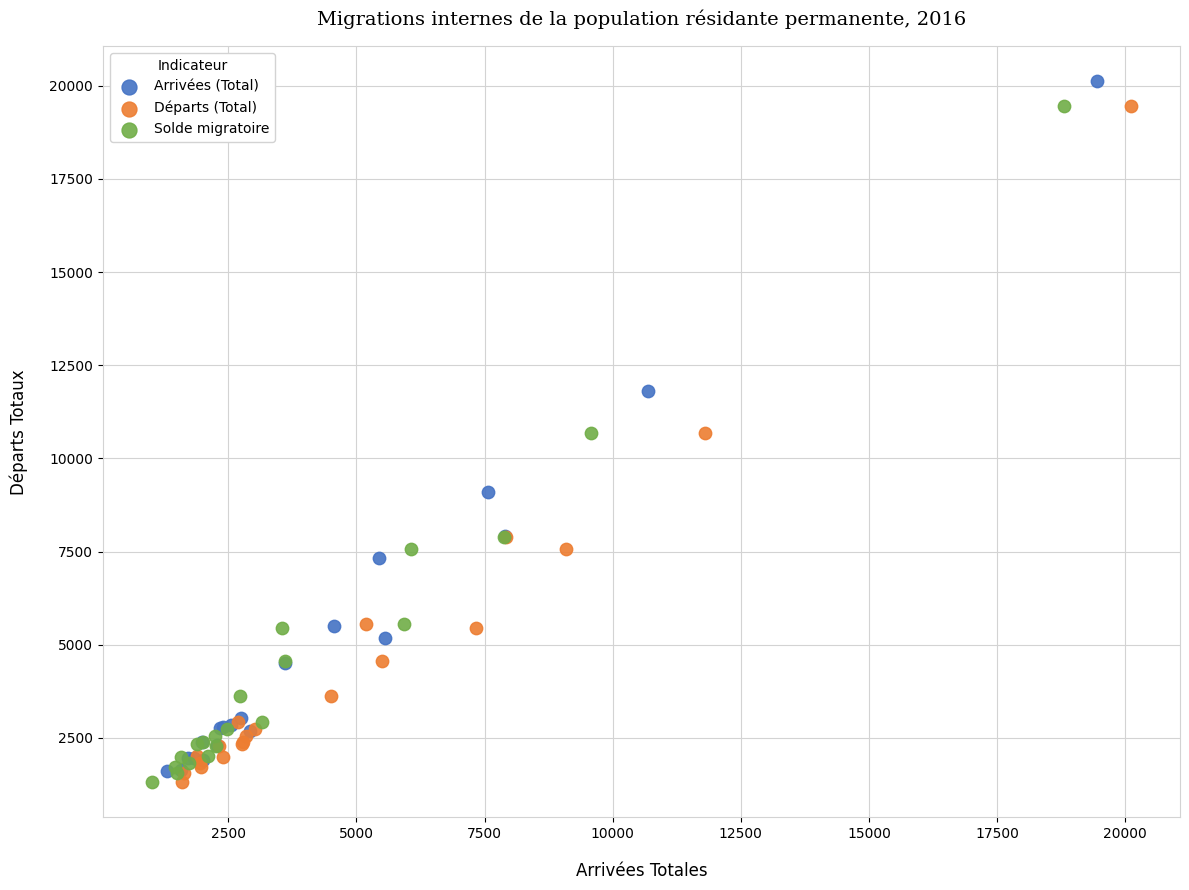

Which series has the largest Y range (max minus min)?

Arrivées (Total)